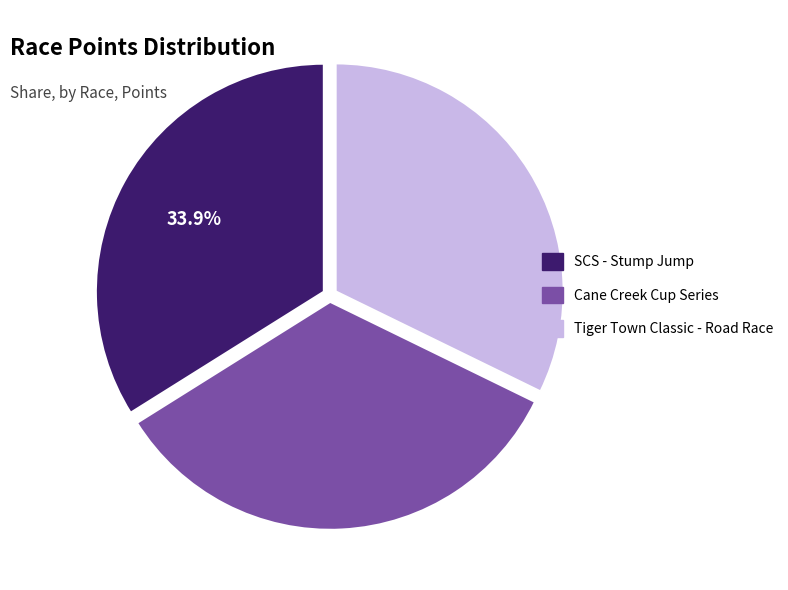

True or false: SCS - Stump Jump accounts for 28% of the total.

False